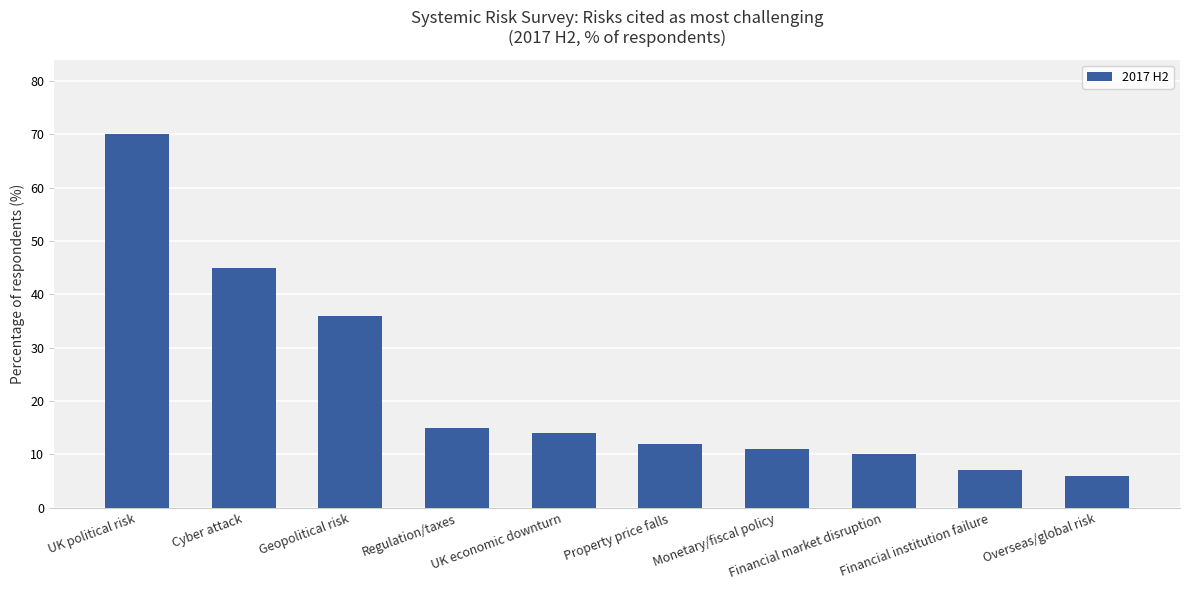

Count the number of data series in this chart.

1